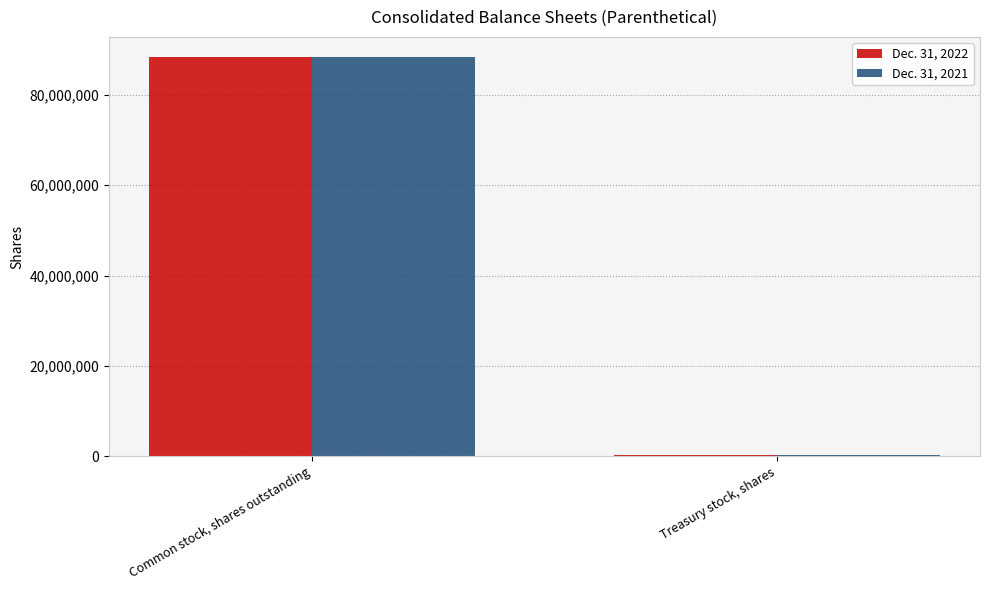

At Common stock, shares outstanding, list the series in order from smallest to largest.

Dec. 31, 2021, Dec. 31, 2022